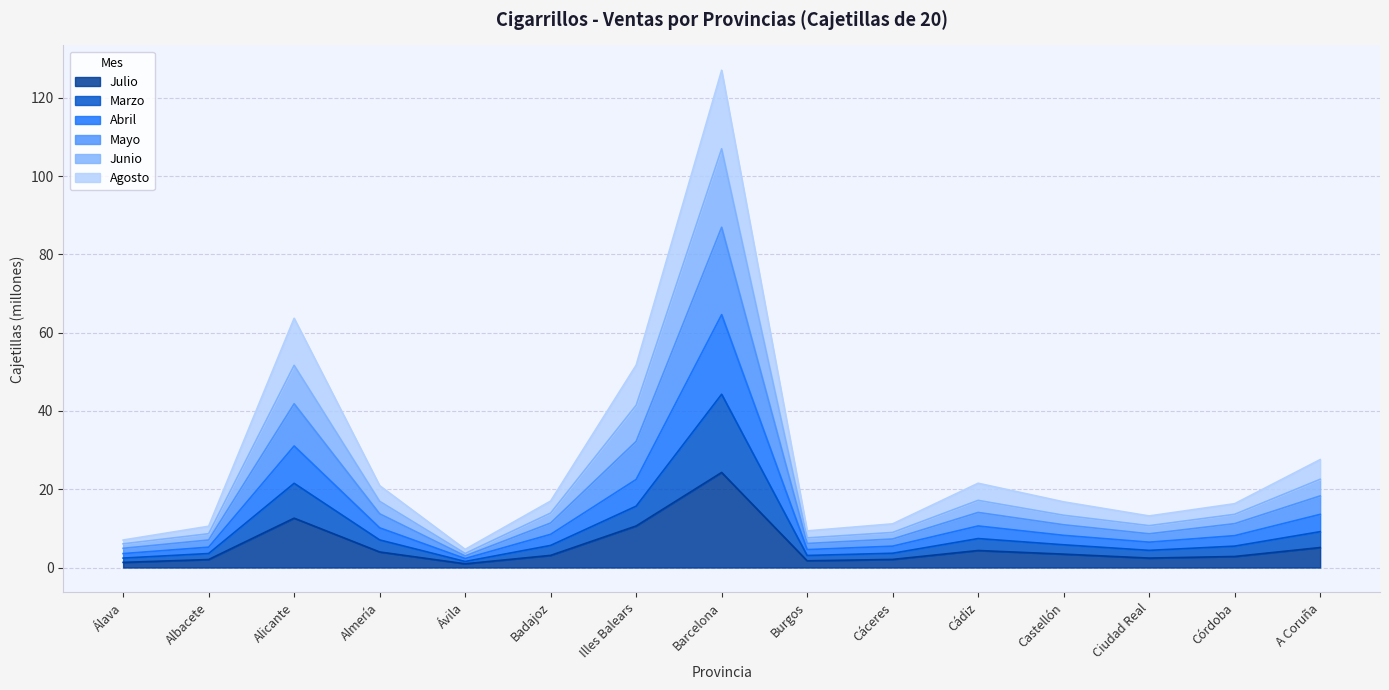

Is it true that Julio equals 24.3 at Barcelona?

True